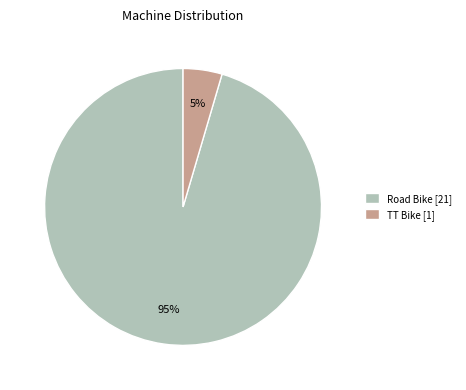

To the nearest percent, what is the average slice percentage?

50%